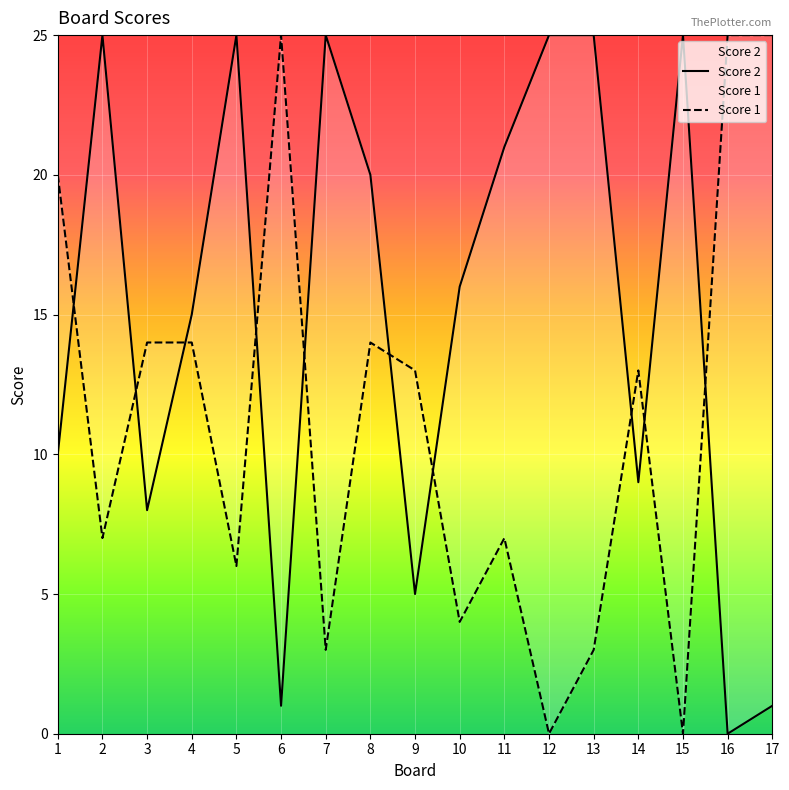

How many values in the Score 1 series are below 13?

8